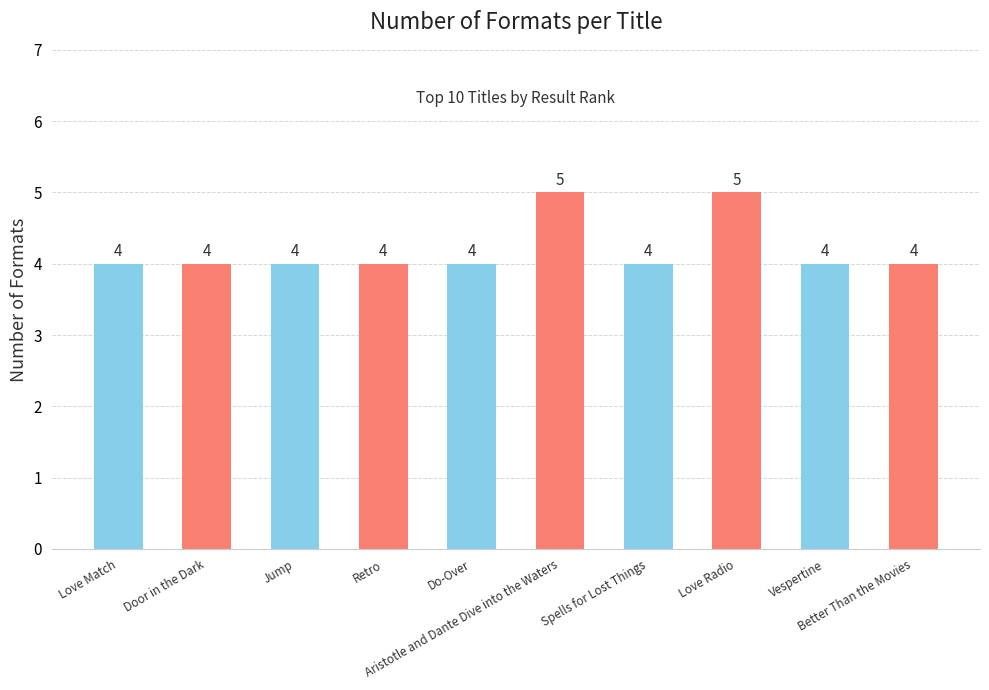

Are the bars horizontal?

No